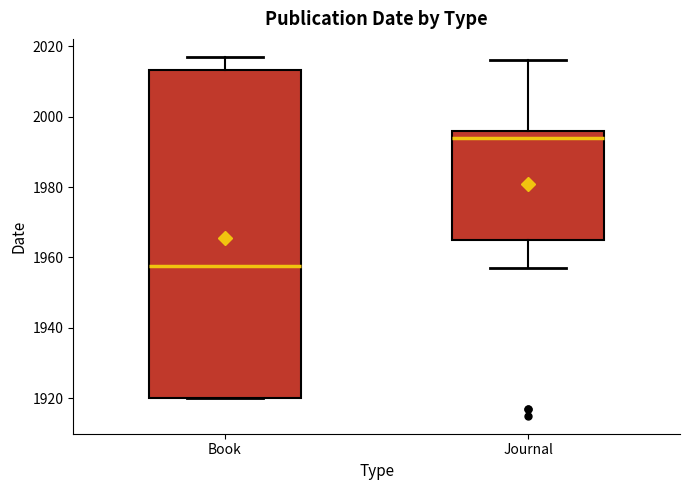

Reading left to right, transcribe this box plot: for each box, give where its median line is, the range the box spans, and where its two whiskers end, as read against the y-axis. The values are not printed on the chart, so give them approximately, as read against the axis.

Book: median 1958, box 1920 to 2014, whiskers 1920 to 2018
Journal: median 1994, box 1966 to 1996, whiskers 1958 to 2016